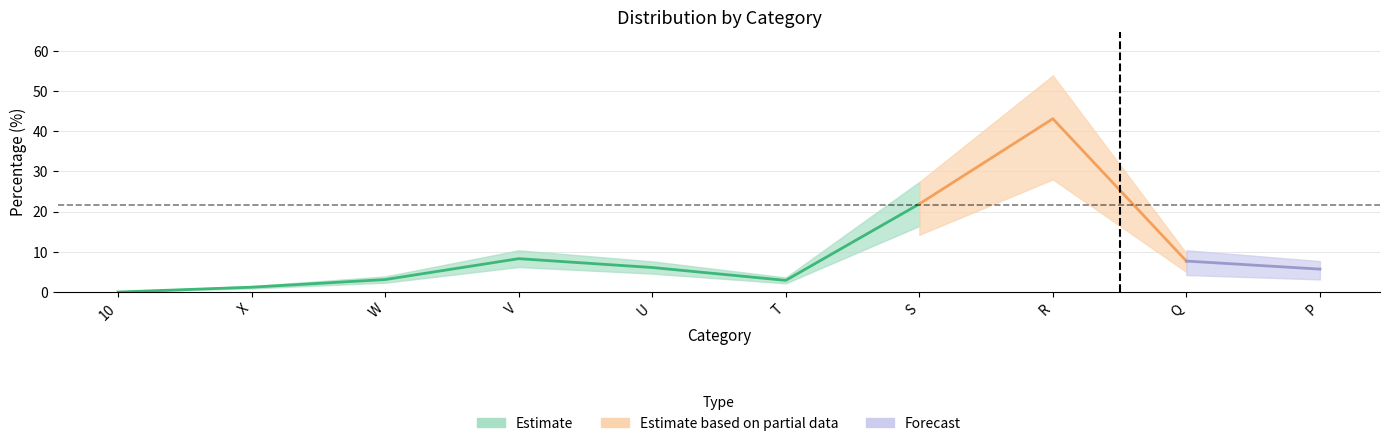

What is the difference between the second highest and minimum values?

21.9